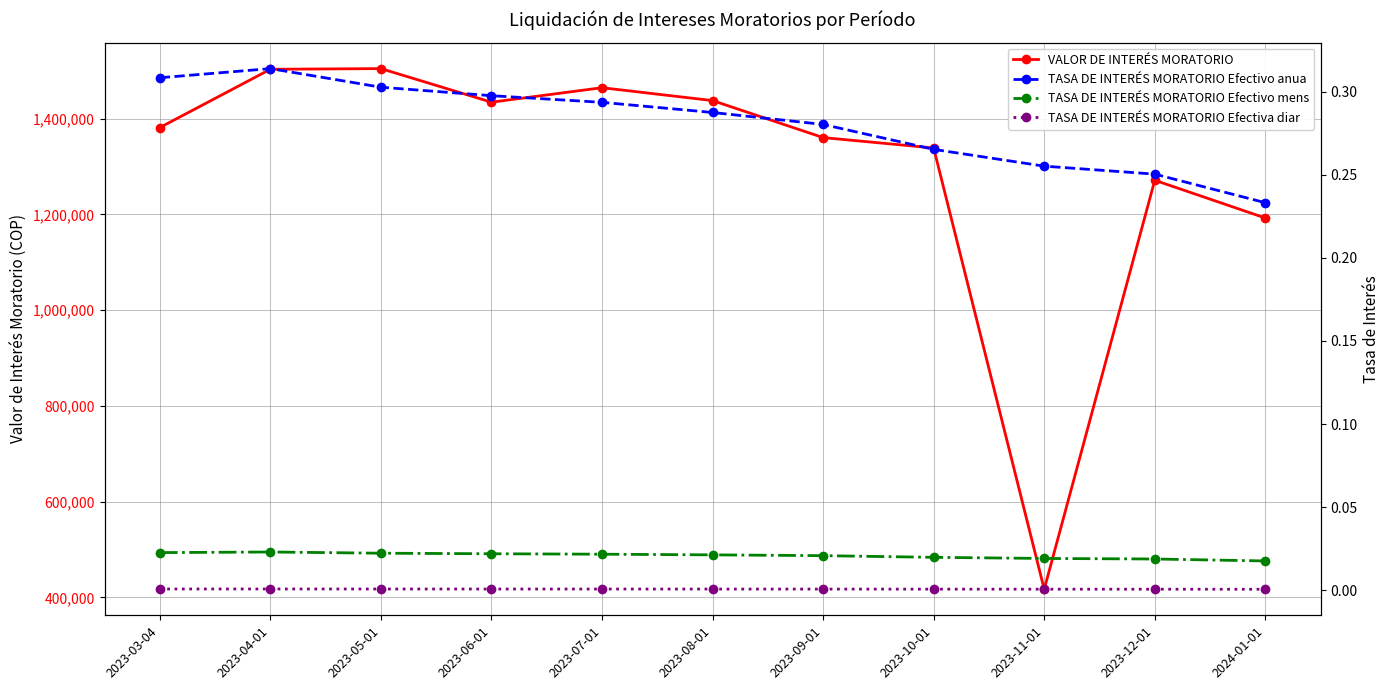

The value of VALOR DE INTERÉS MORATORIO at 2023-10-01 is 494809.1. True or false?

False